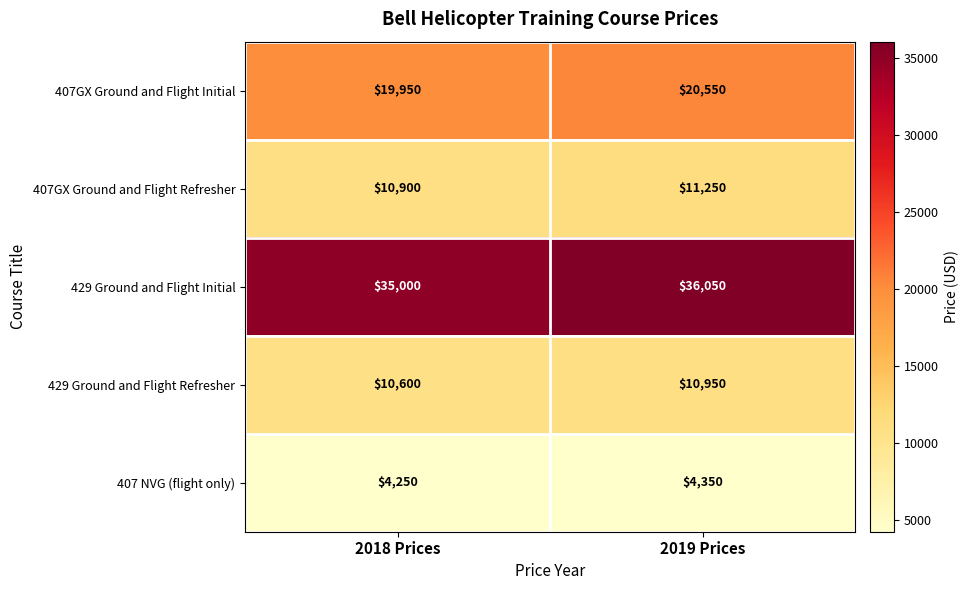

True or false: 429 Ground and Flight Initial has a value of 51703 at 2019 Prices.

False